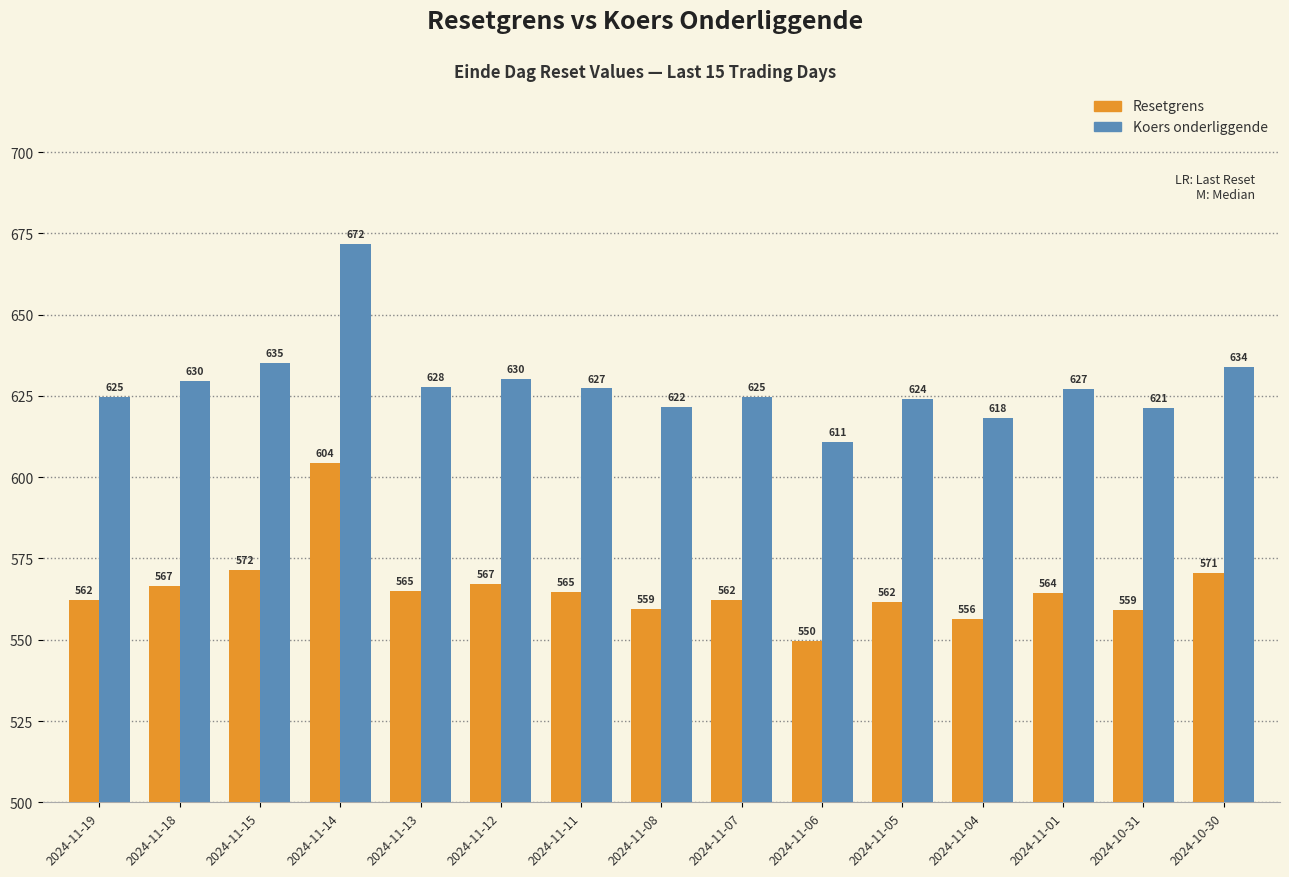

Rank the series by their average value, from lowest to highest.

Resetgrens, Koers onderliggende